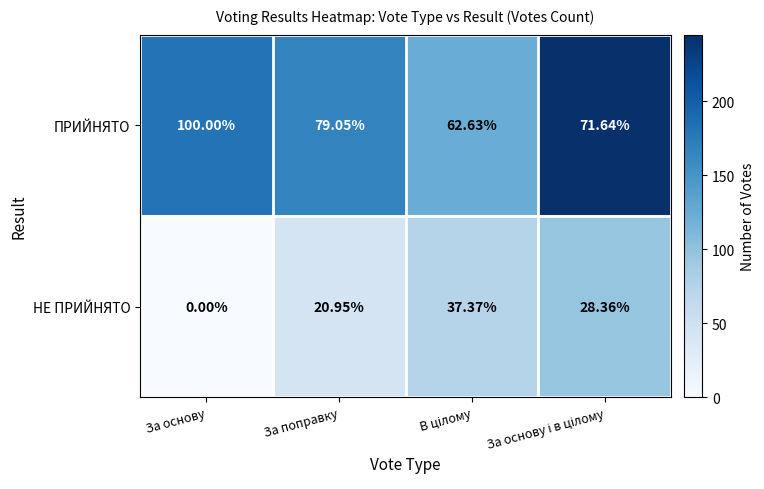

List the series in order of their overall mean, lowest first.

НЕ ПРИЙНЯТО, ПРИЙНЯТО